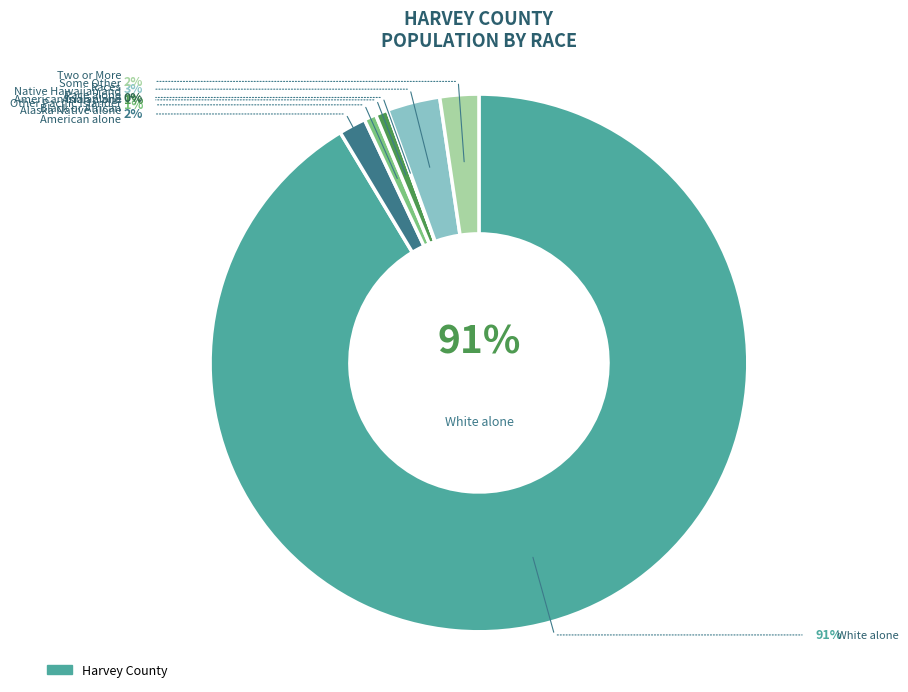

Does any single category account for the majority?

Yes